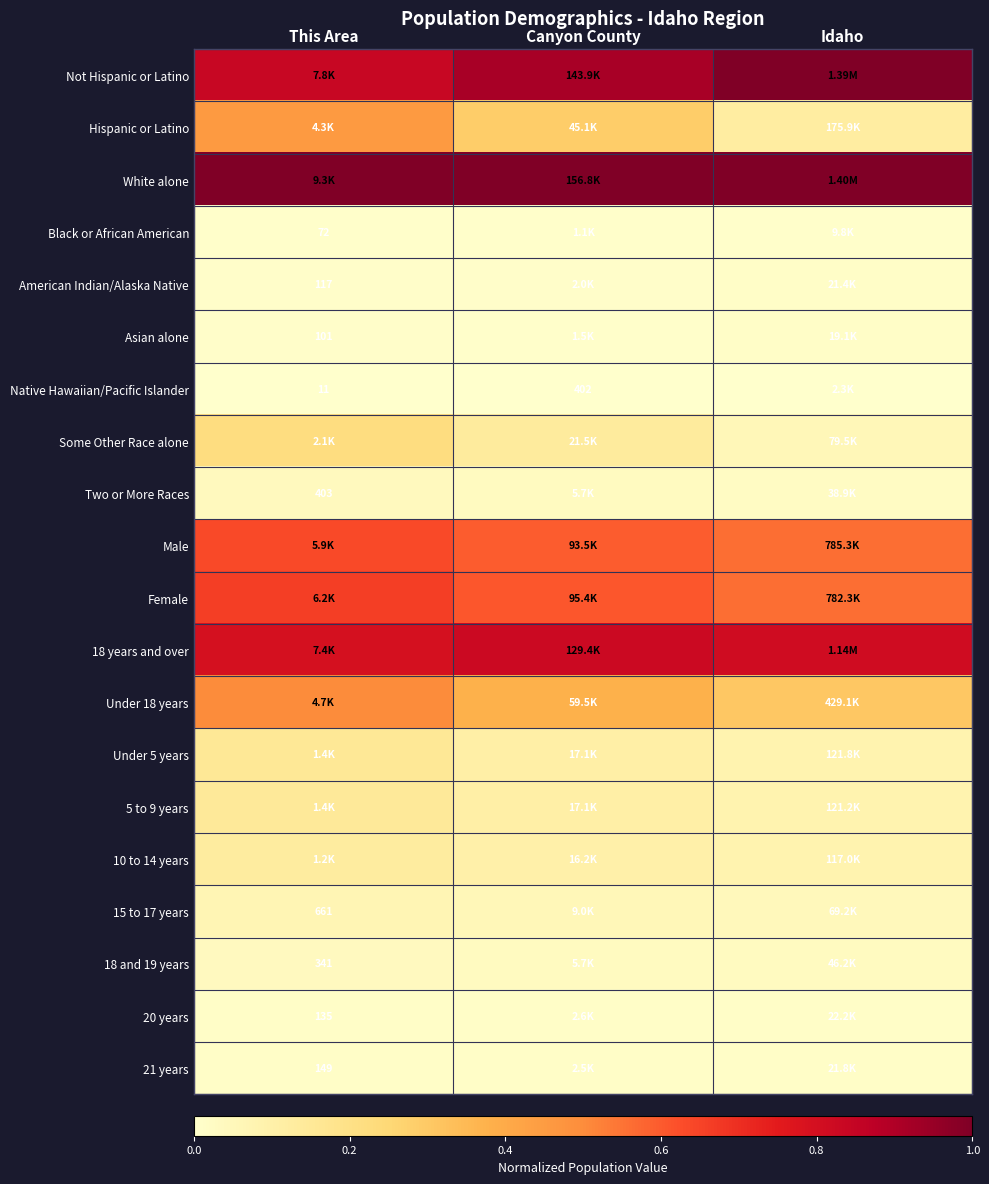

What is the spread (max minus min) of values at This Area?

1.0